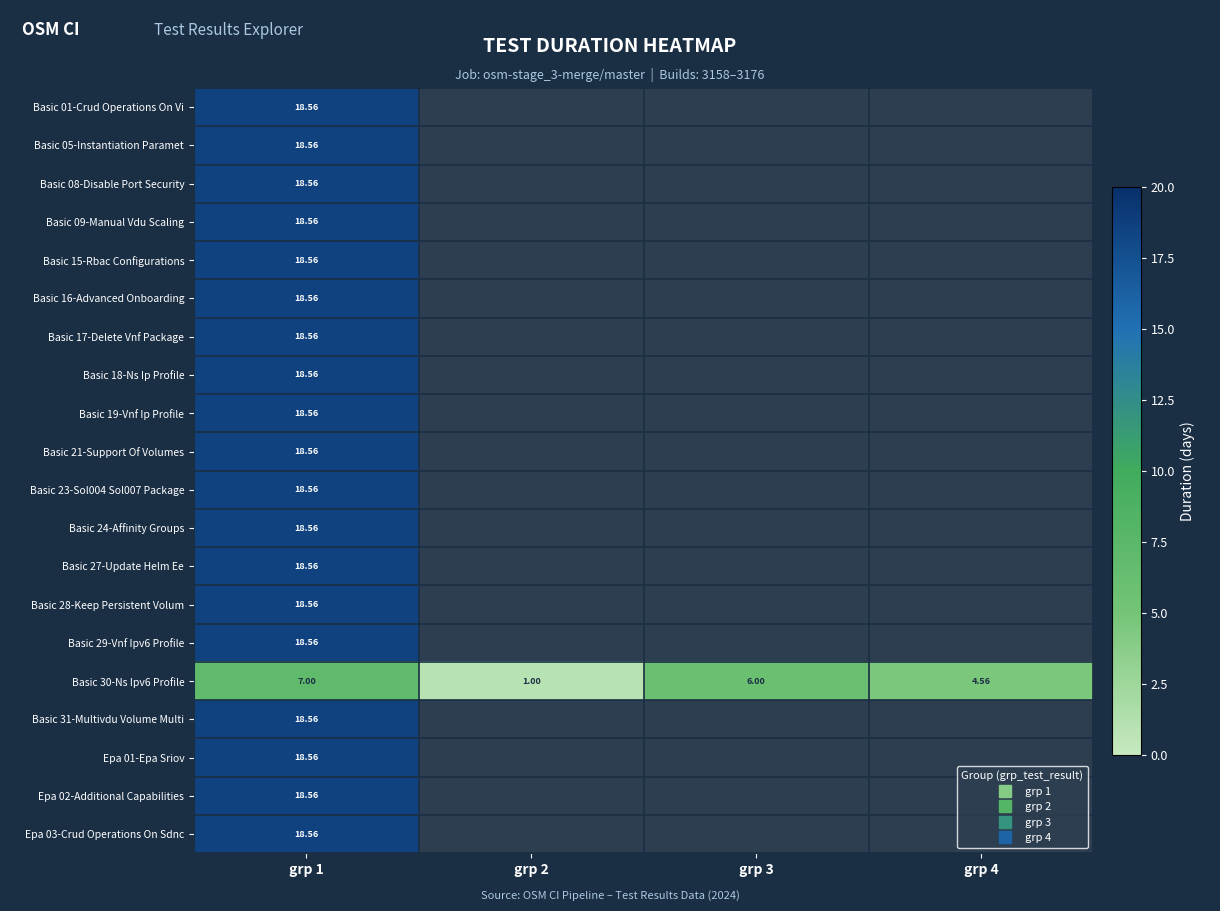

How many data points does each series have?

4